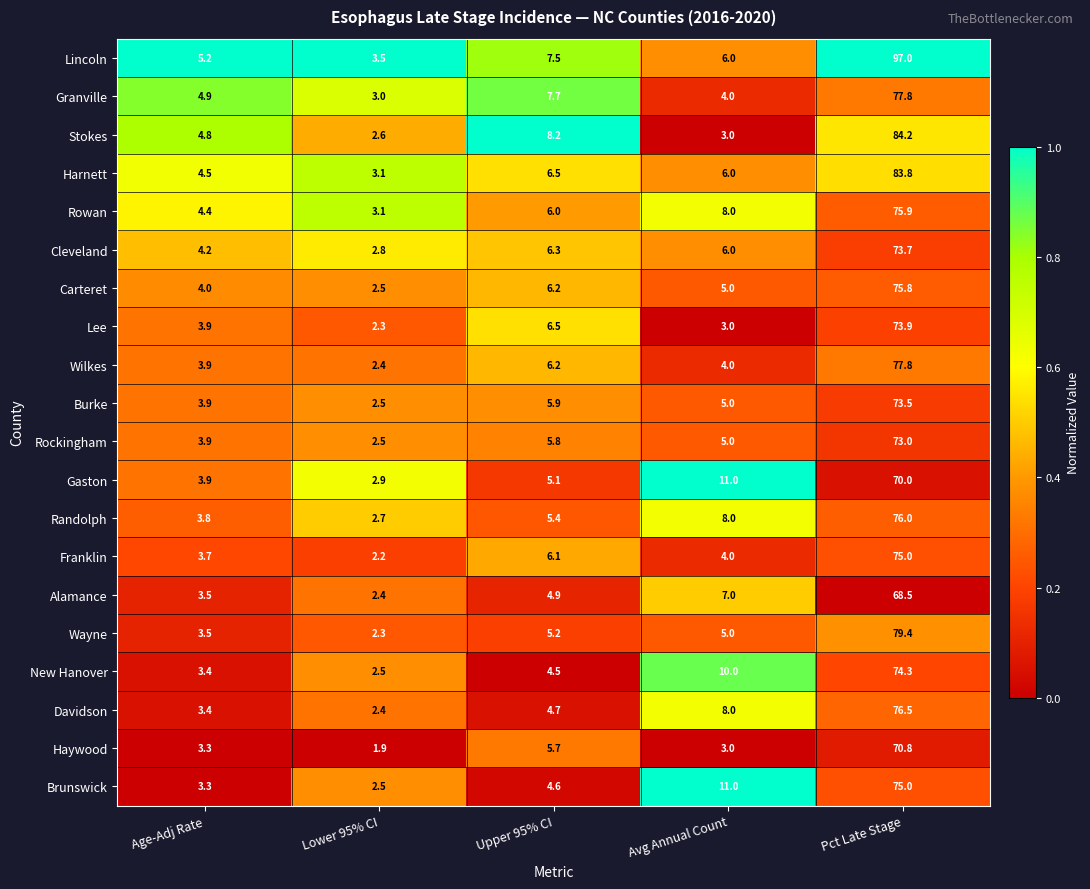

How many series are shown in this chart?

20